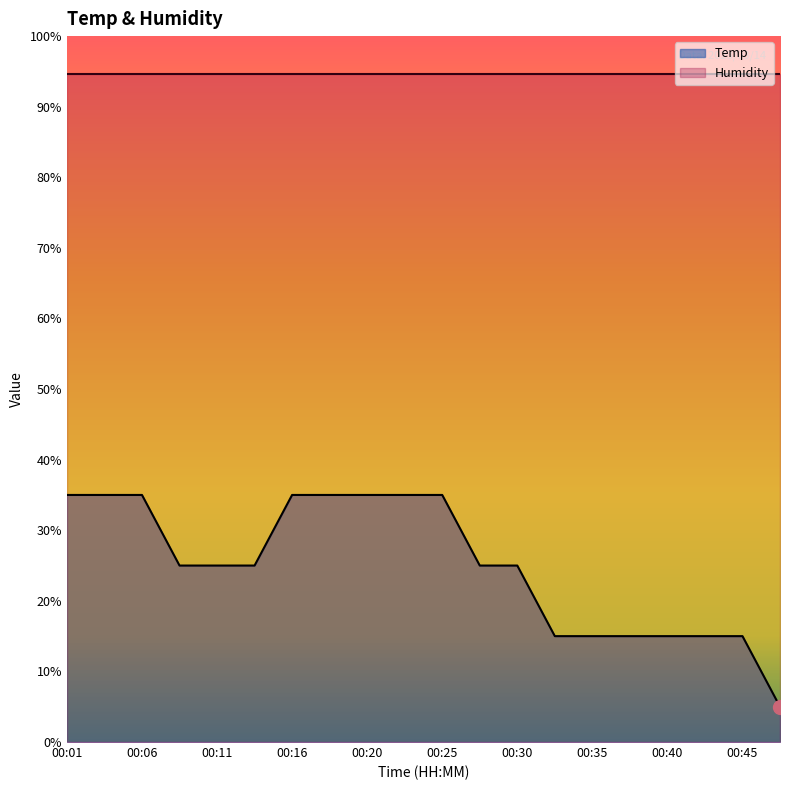

List the labels in order of value, largest first.

00:01, 00:03, 00:06, 00:16, 00:18, 00:20, 00:23, 00:25, 00:08, 00:11, 00:13, 00:28, 00:30, 00:33, 00:35, 00:37, 00:40, 00:42, 00:45, 00:47